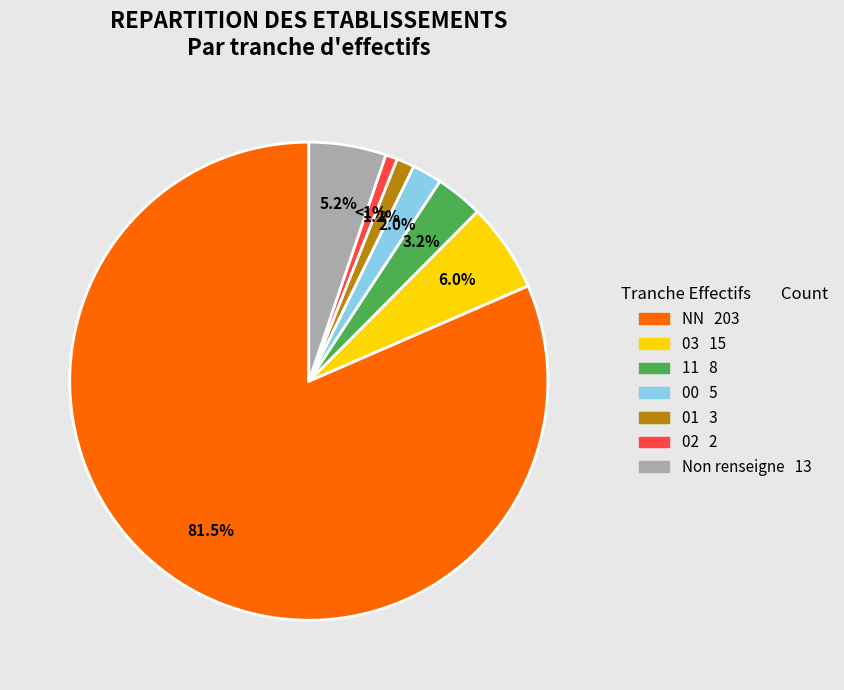

Is there a majority slice in this chart?

Yes